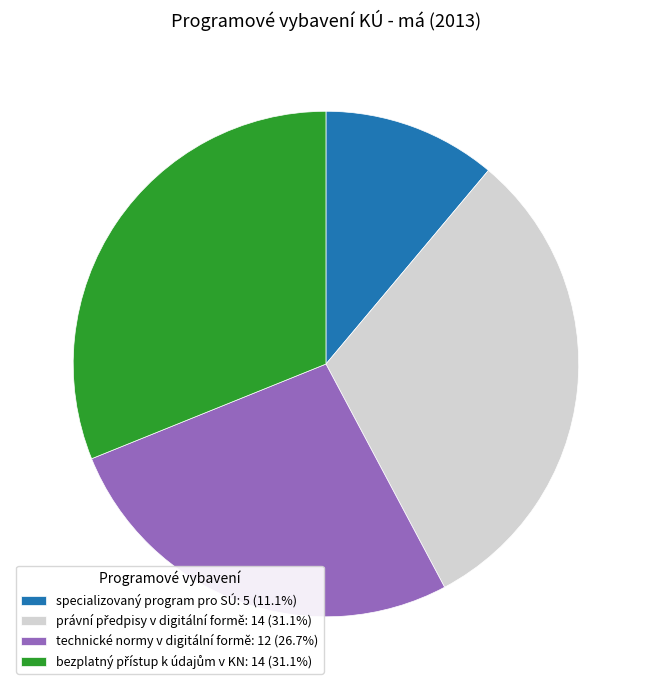

Is there any slice that represents more than half of the pie?

No